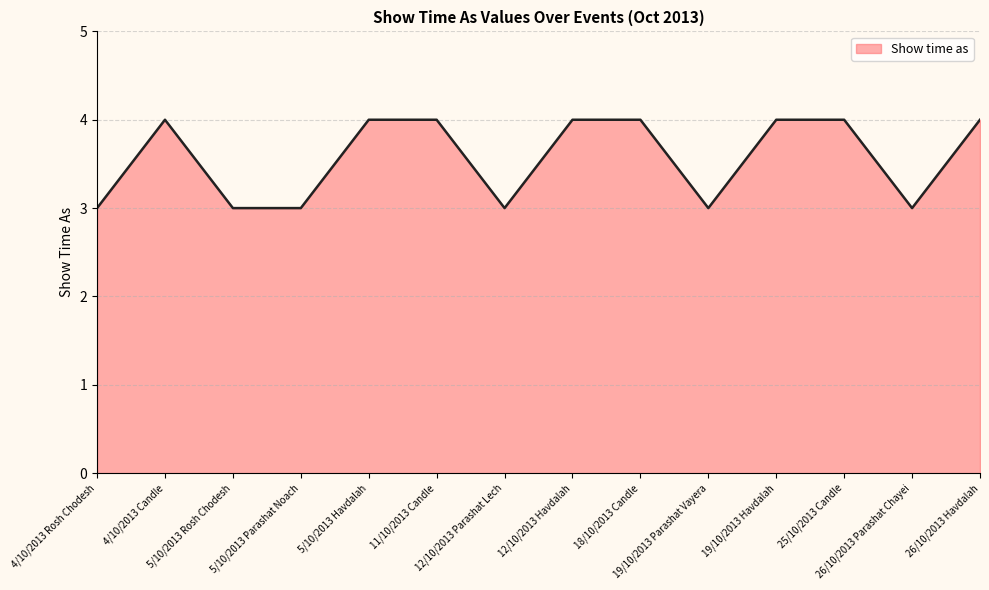

What is the smallest value displayed?

3